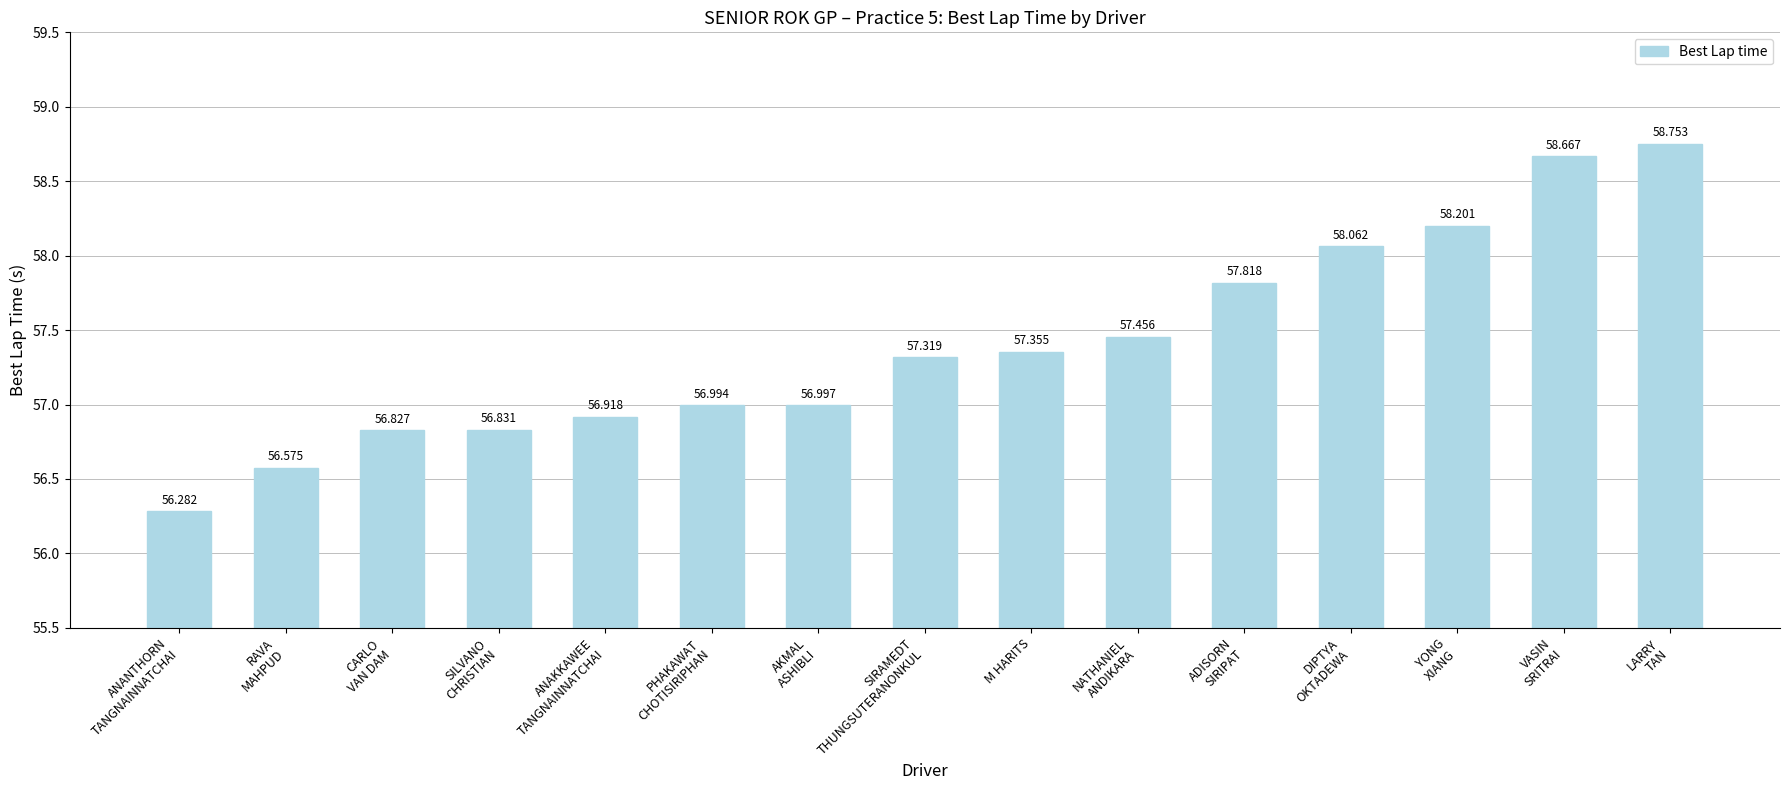

What is the value of the 3rd bar from the left?

56.8